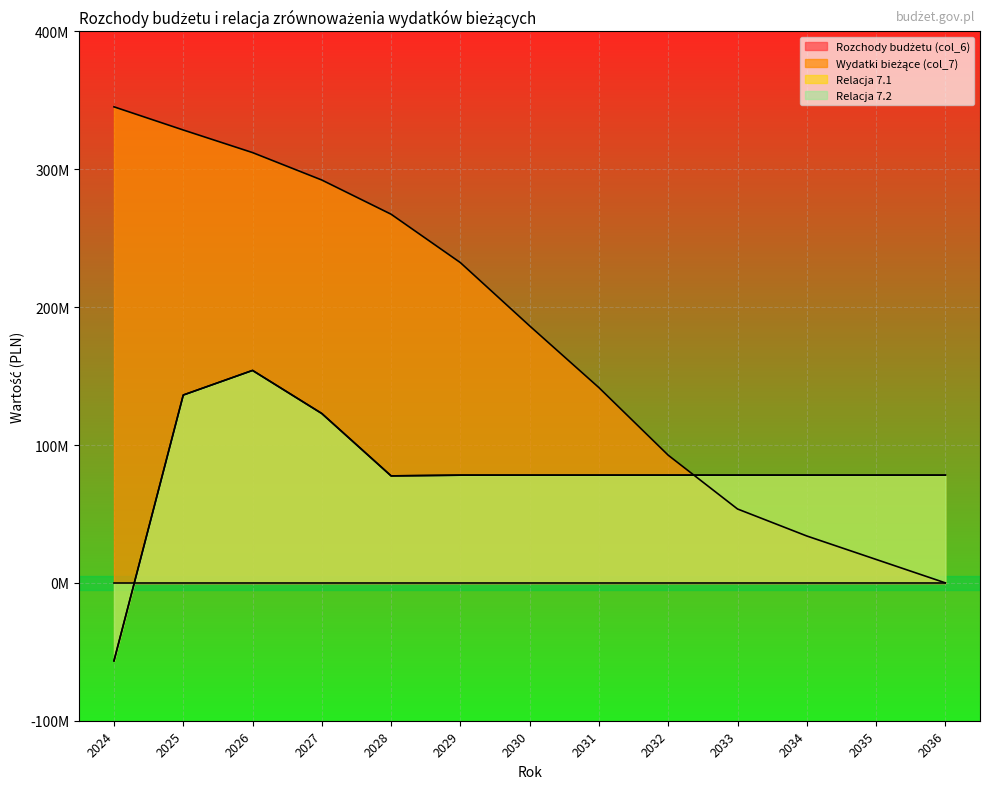

Which series has the largest total across all categories?

Wydatki bieżące (col_7)